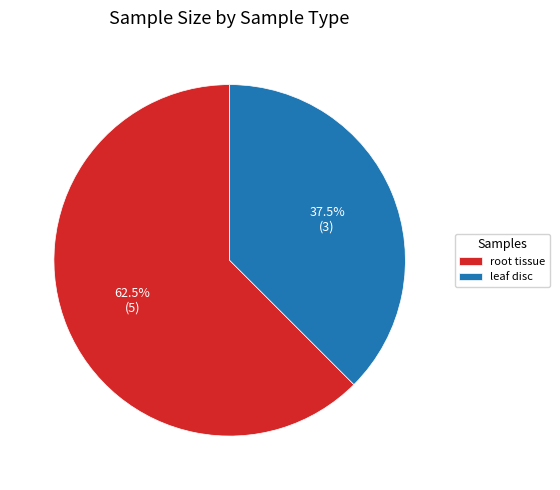

To the nearest percent, what is the average slice percentage?

50%